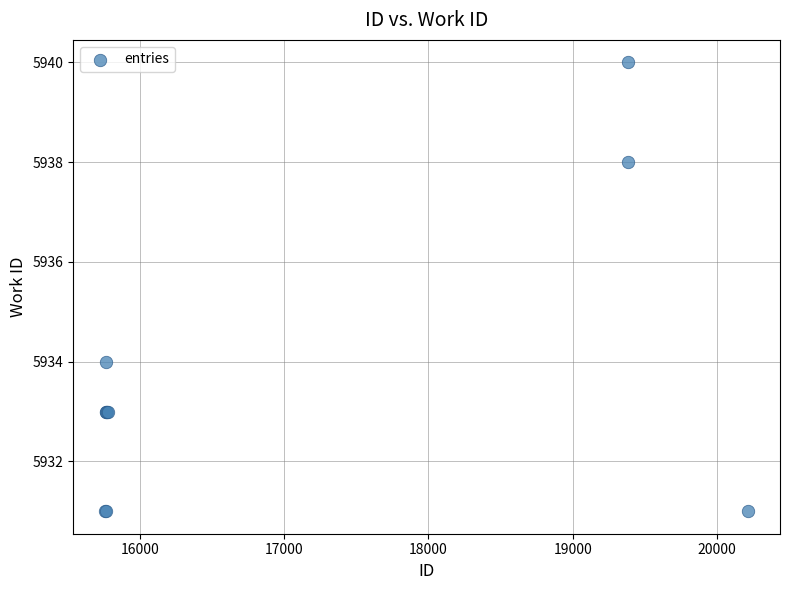

What Y value in the scatter plot is closest to 5935?

5934